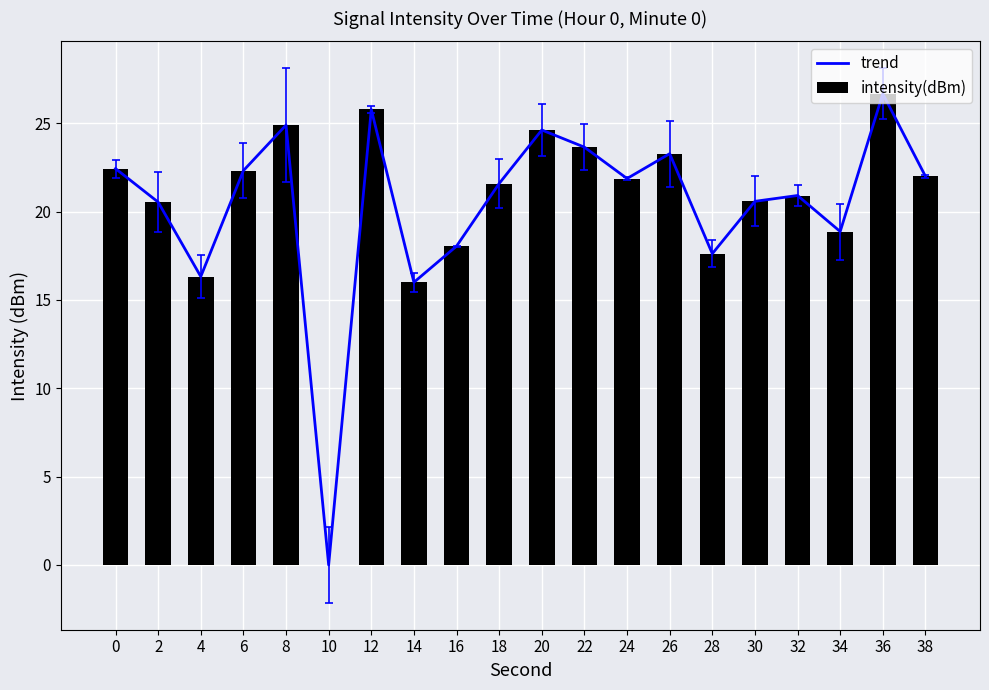

What is the difference between the maximum and minimum values in the intensity(dBm) series?

26.7